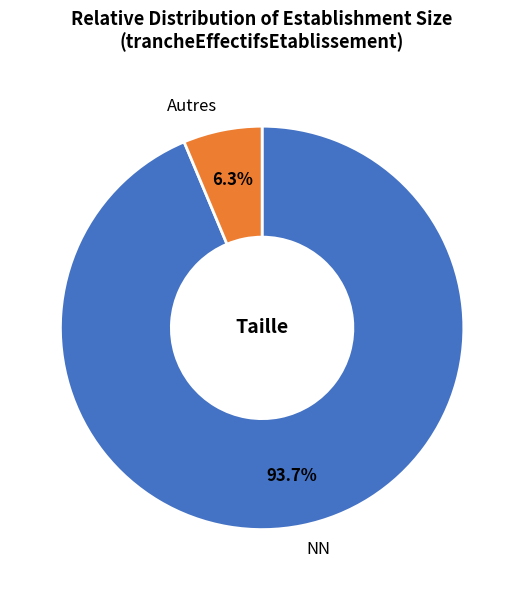

Which has a higher value, NN or Autres?

NN